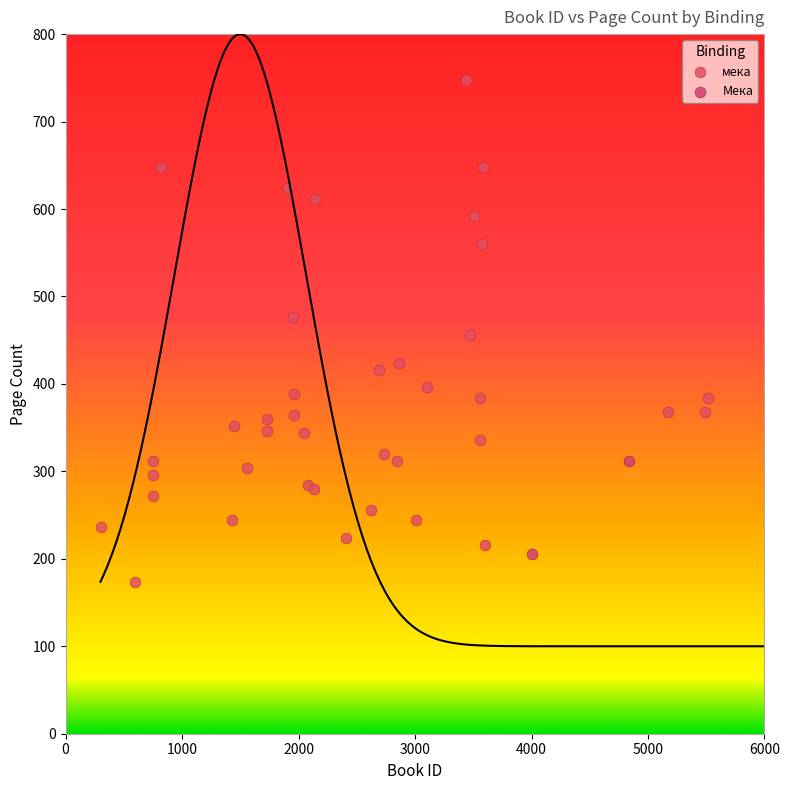

What are all the series names shown in the legend?

мека, Мека